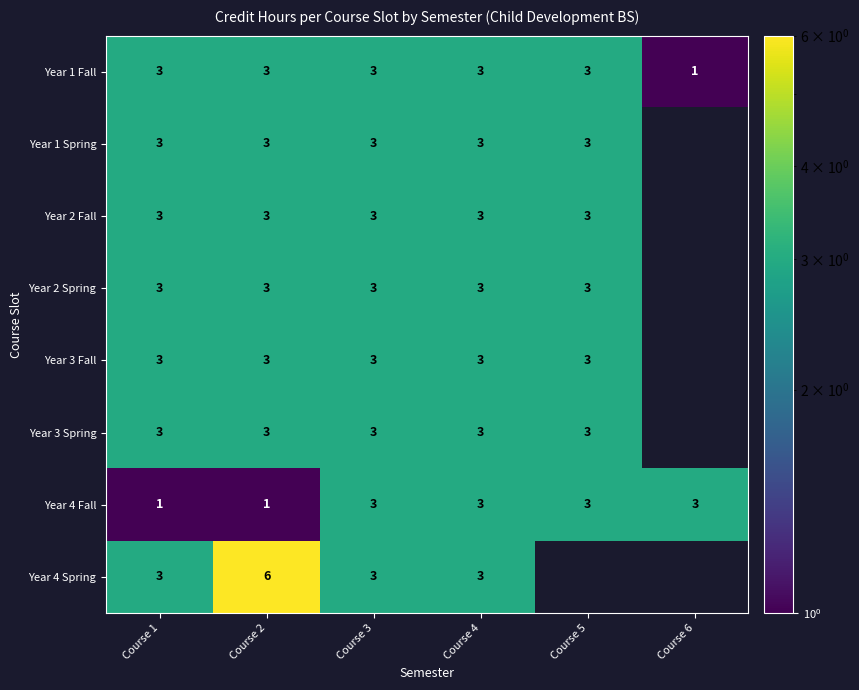

What is the total value across all series at Course 4?

24